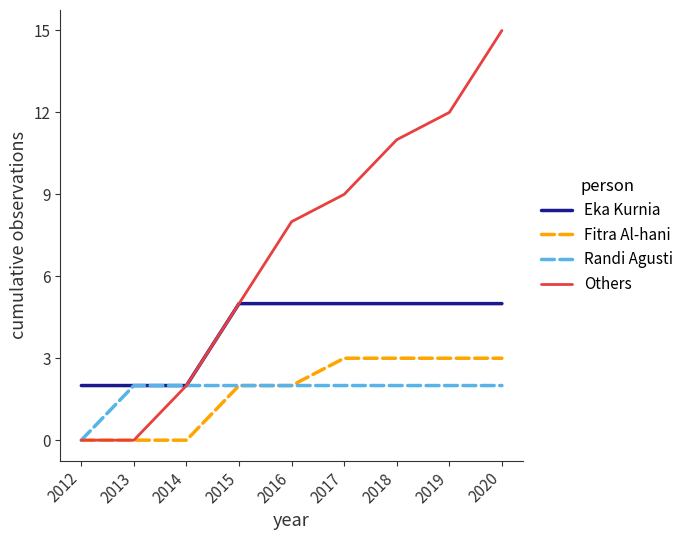

At which category is the sum across all series the highest?

2020